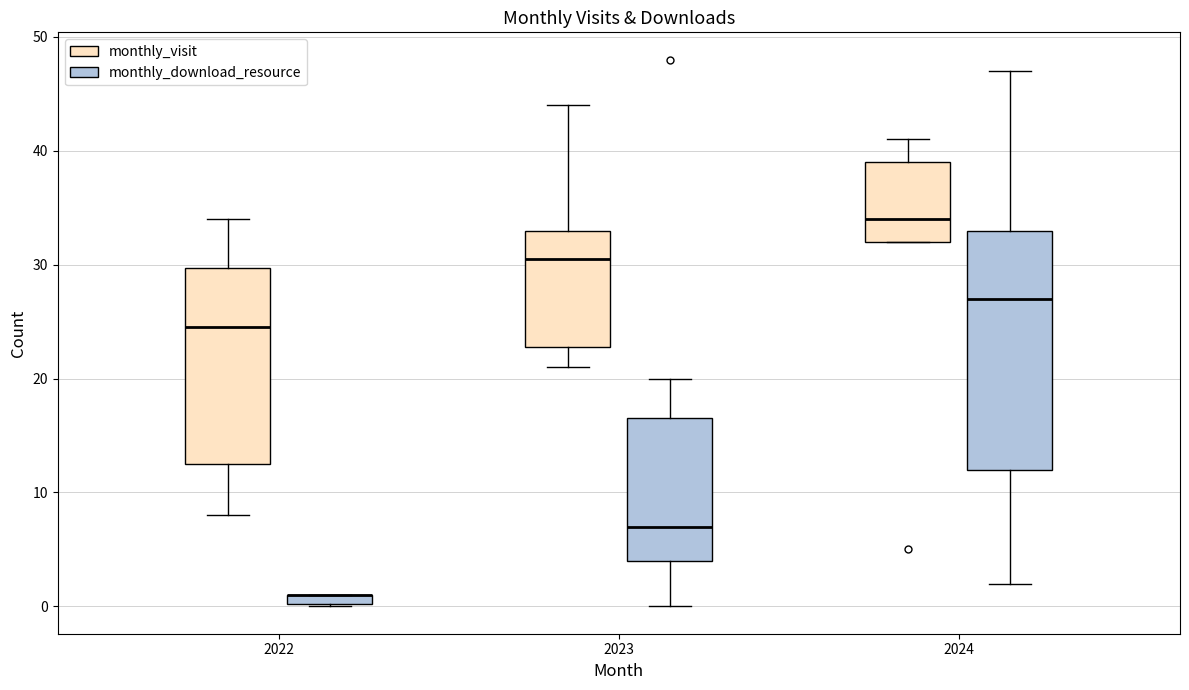

Comparing the boxes themselves (not the whiskers), which one is the tallest?

2024 (monthly_download_resource)